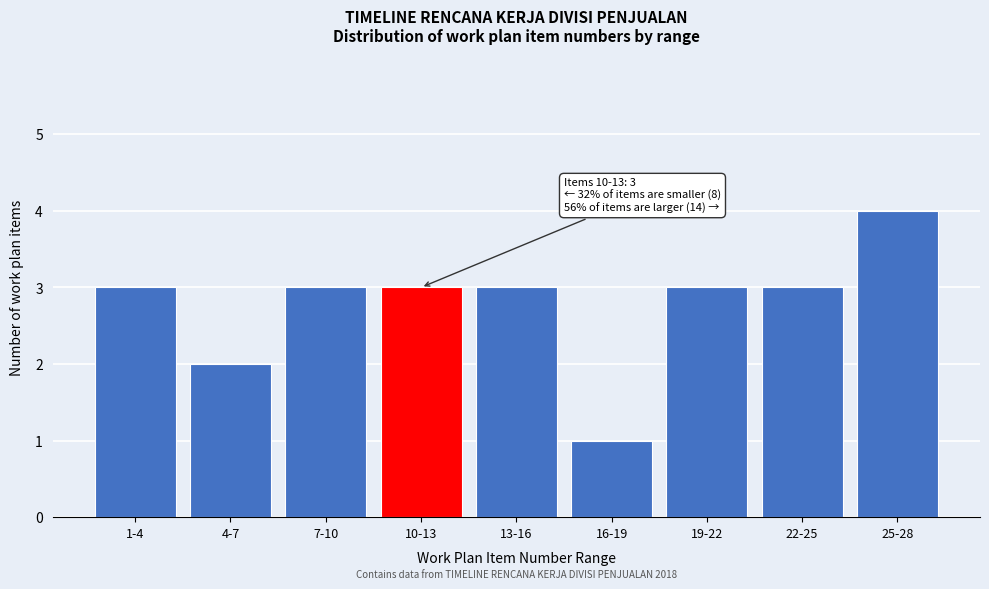

Reading left to right, what are all the values shown in this chart?

1-4=3	4-7=2	7-10=3	10-13=3	13-16=3	16-19=1	19-22=3	22-25=3	25-28=4